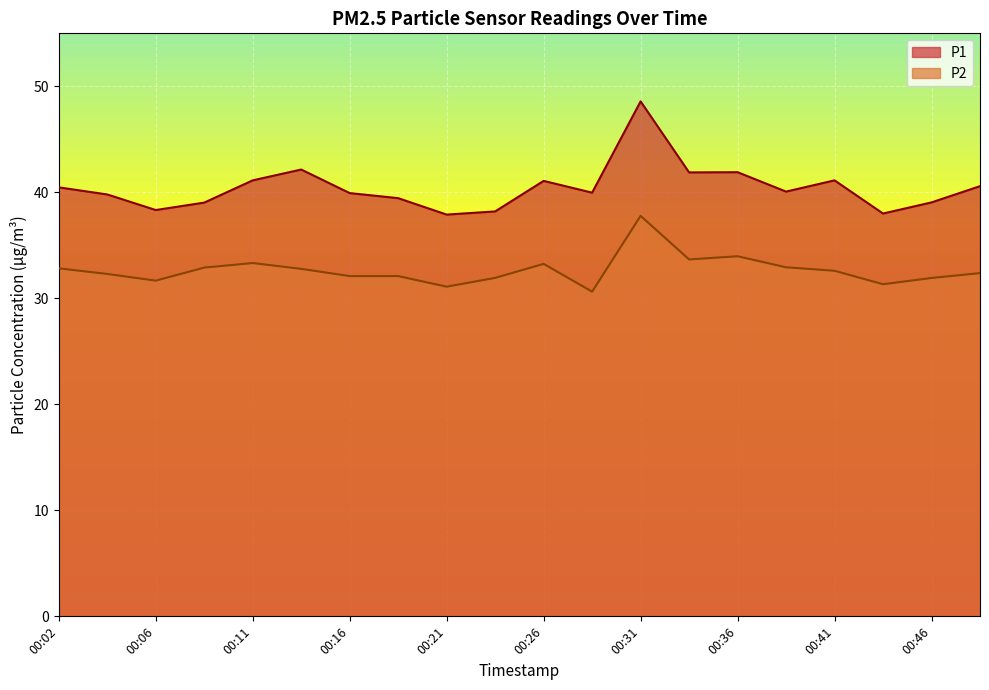

Reading right to left, transcribe all the data shown in this chart.

P1: 40.6	39.0	38.0	41.1	40.1	41.9	41.9	48.6	40.0	41.1	38.2	37.9	39.5	39.9	42.1	41.1	39.0	38.3	39.8	40.5
P2: 32.4	31.9	31.3	32.6	32.9	34.0	33.7	37.8	30.6	33.2	31.9	31.1	32.1	32.1	32.8	33.3	32.9	31.7	32.3	32.8